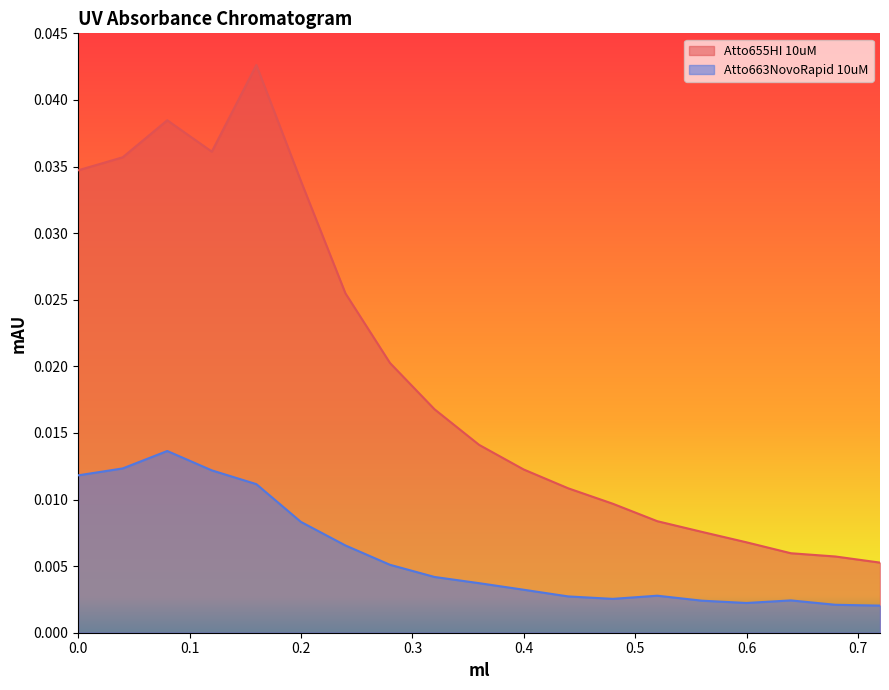

Rank the series by their average value, from highest to lowest.

Atto655HI 10uM, Atto663NovoRapid 10uM